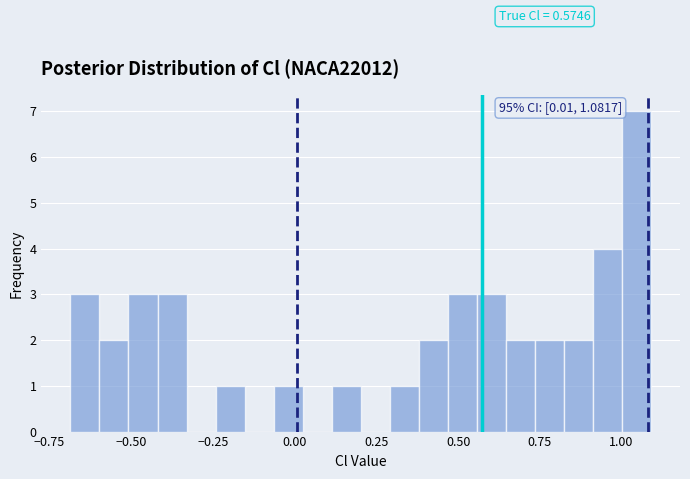

Around what value on the x-axis is the tallest bar? Give the approximate position of its centre, as read against the axis.

1.05